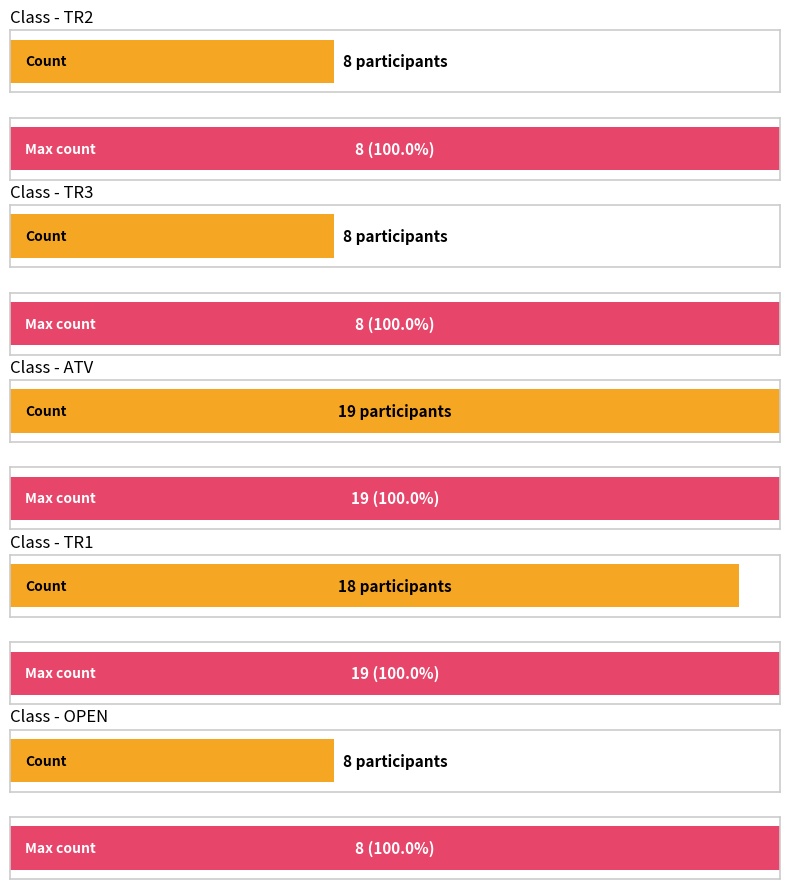

Where is the data nearest to the value 13?

TR2